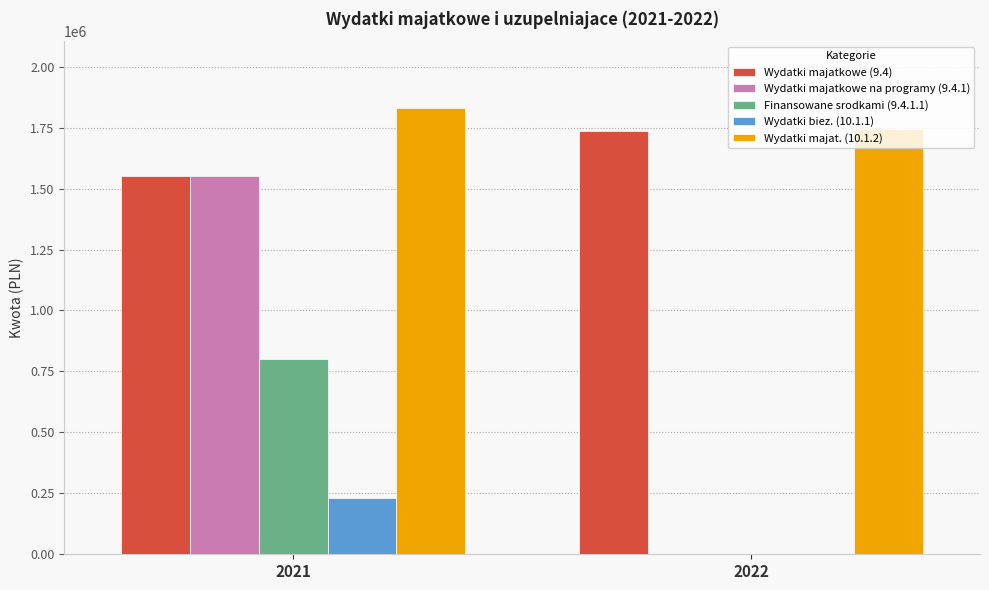

What is the sum of all Wydatki majatkowe na programy (9.4.1) values?

1550000.0